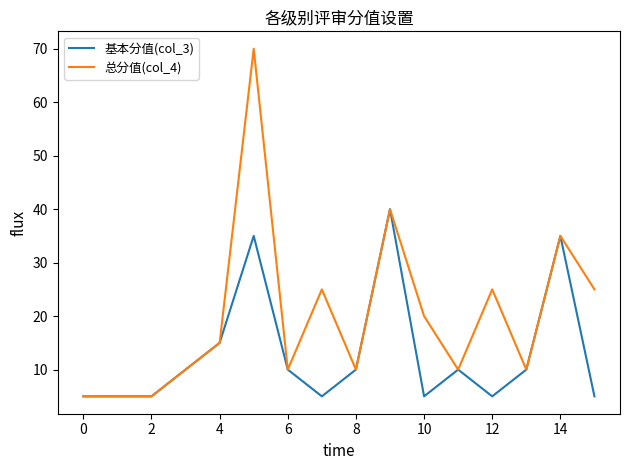

Which series has the largest range (max minus min)?

总分值(col_4)